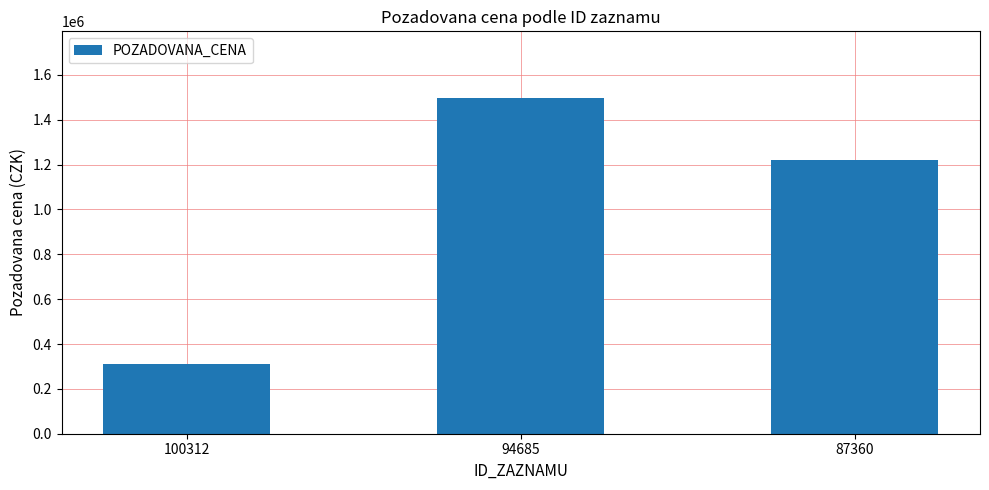

What is the ratio of the value at 94685 to the value at 87360?

1.2